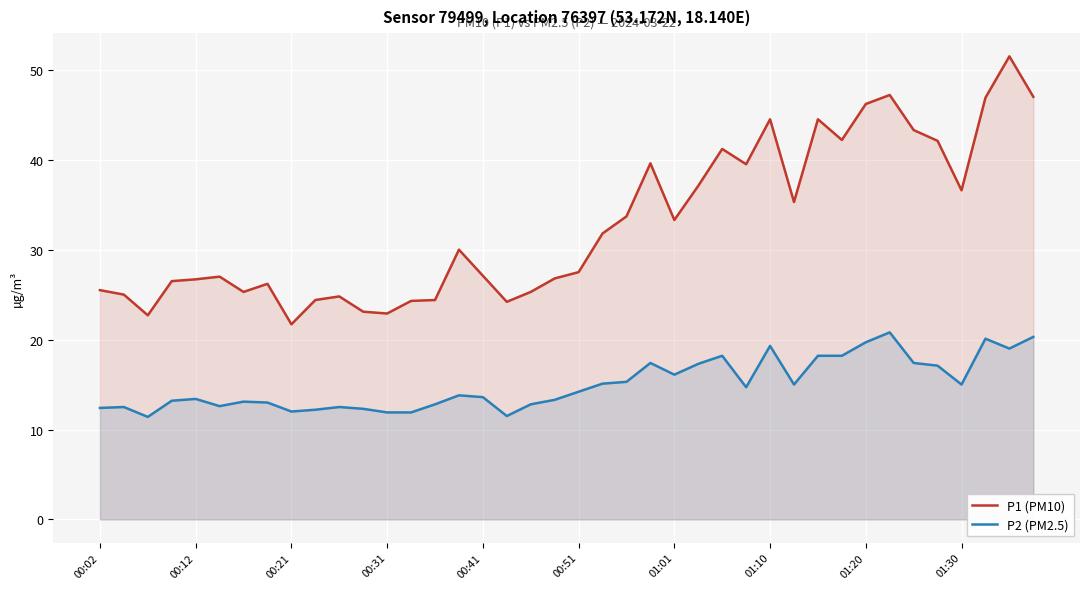

Reading left to right, transcribe all the data shown in this chart.

P1 (PM10): 25.5	25.0	22.7	26.5	26.7	27.0	25.3	26.2	21.7	24.4	24.8	23.1	22.9	24.3	24.4	30.0	27.1	24.2	25.3	26.8	27.5	31.8	33.7	39.6	33.3	37.1	41.2	39.5	44.5	35.3	44.5	42.2	46.2	47.2	43.3	42.1	36.6	46.9	51.5	47.0
P2 (PM2.5): 12.4	12.5	11.4	13.2	13.4	12.6	13.1	13.0	12.0	12.2	12.5	12.3	11.9	11.9	12.8	13.8	13.6	11.5	12.8	13.3	14.2	15.1	15.3	17.4	16.1	17.3	18.2	14.7	19.3	15.0	18.2	18.2	19.7	20.8	17.4	17.1	15.0	20.1	19.0	20.3